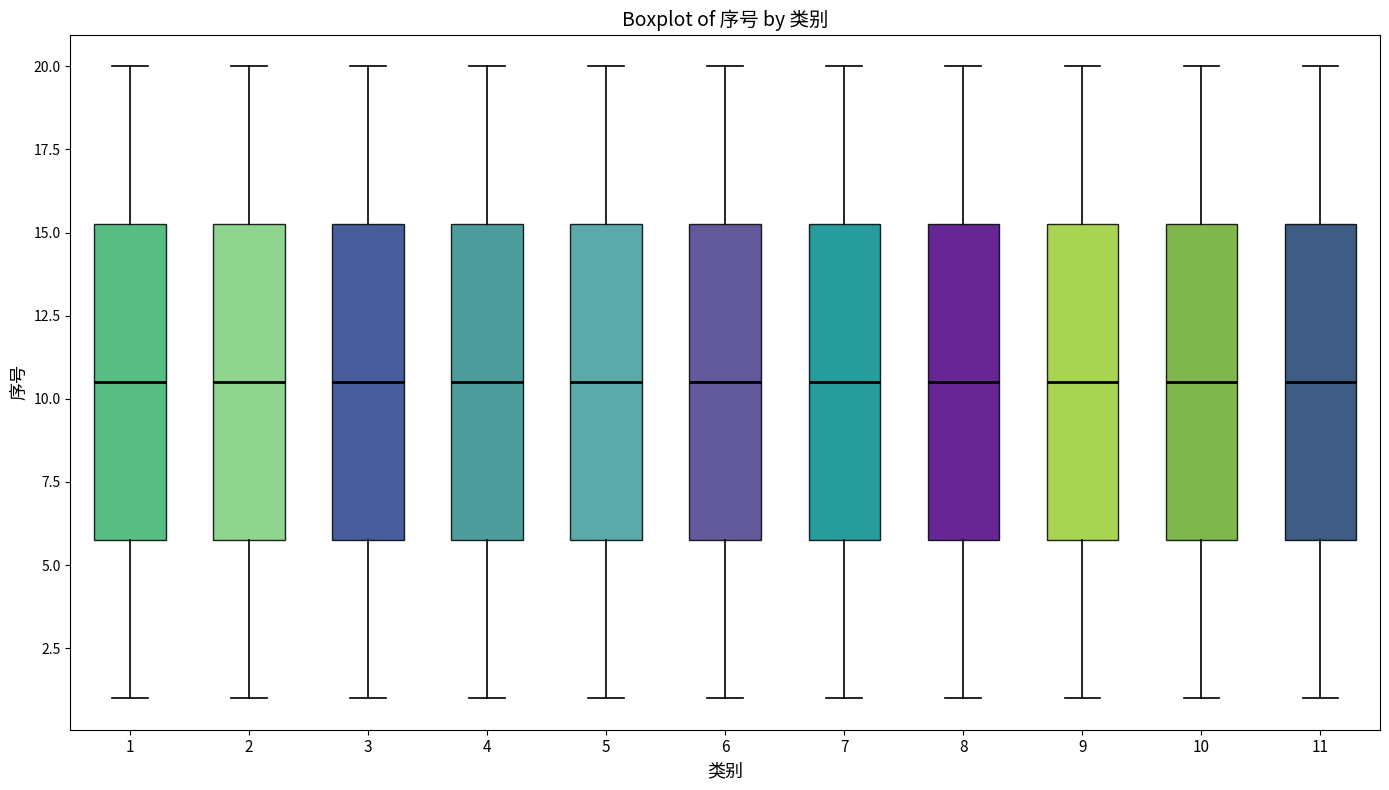

Where does the lower whisker of the box at x = 6 end on the y-axis? The values are not printed on the chart, so give them approximately, as read against the axis.

1.0